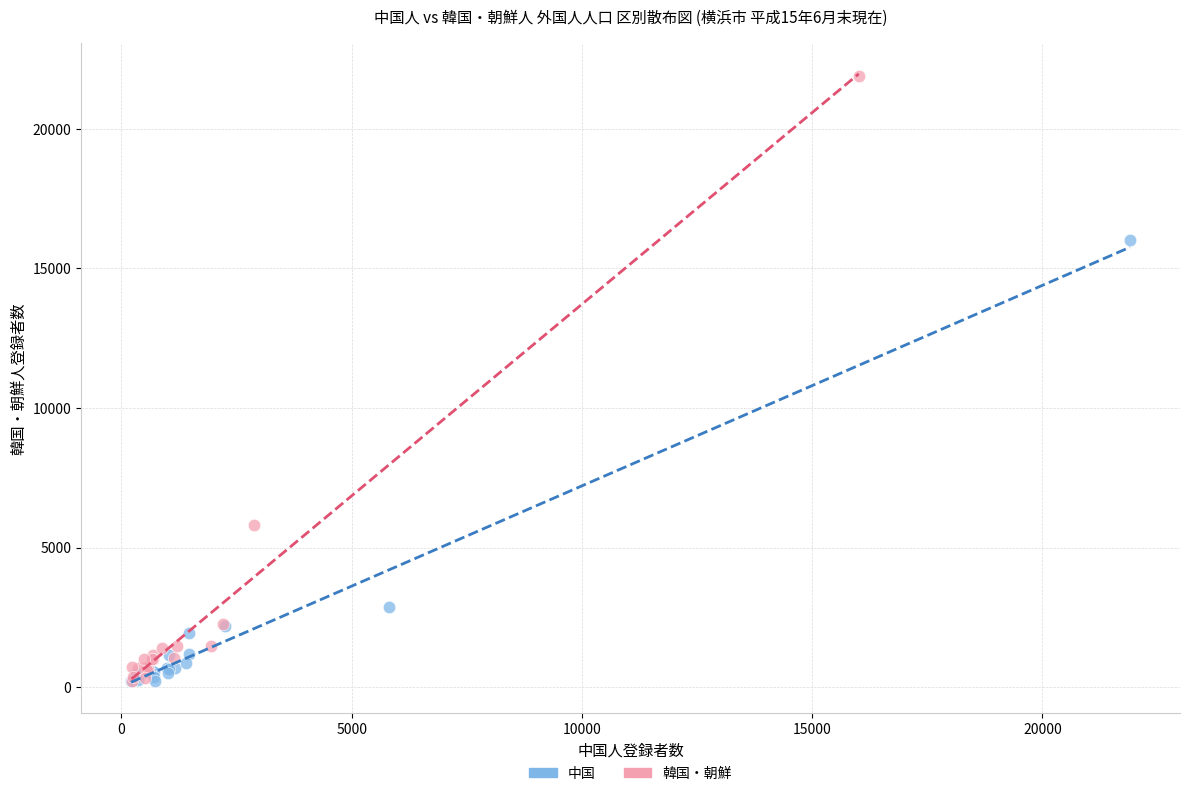

Which series reaches the maximum Y coordinate?

韓国・朝鮮